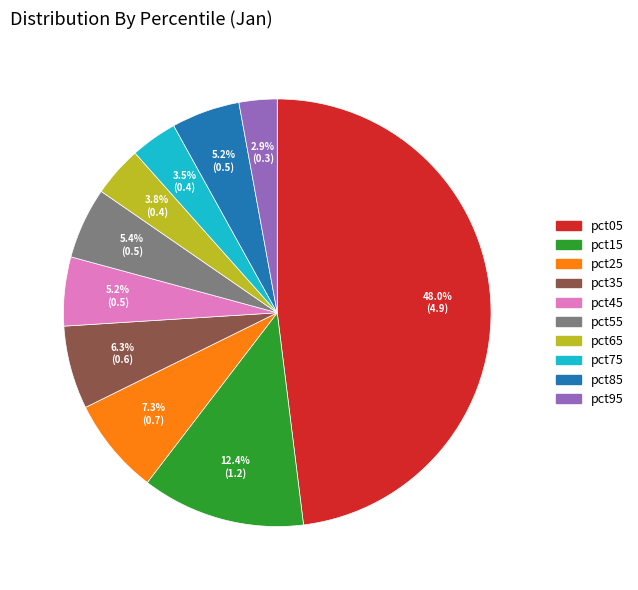

Which slice is the largest?

pct05